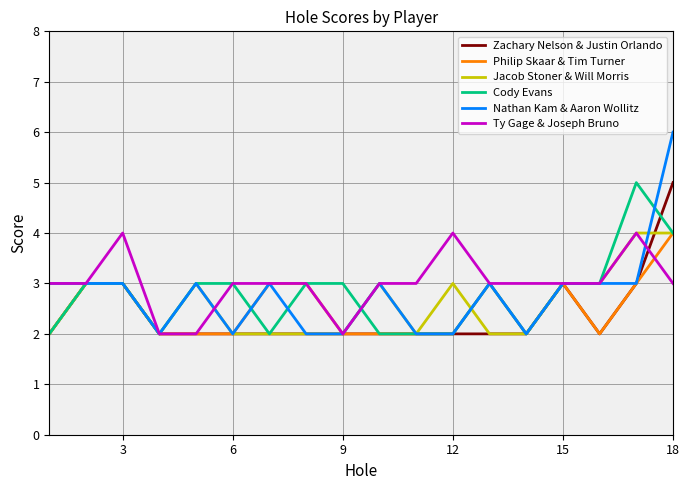

What is the average value of the Nathan Kam & Aaron Wollitz series?

3